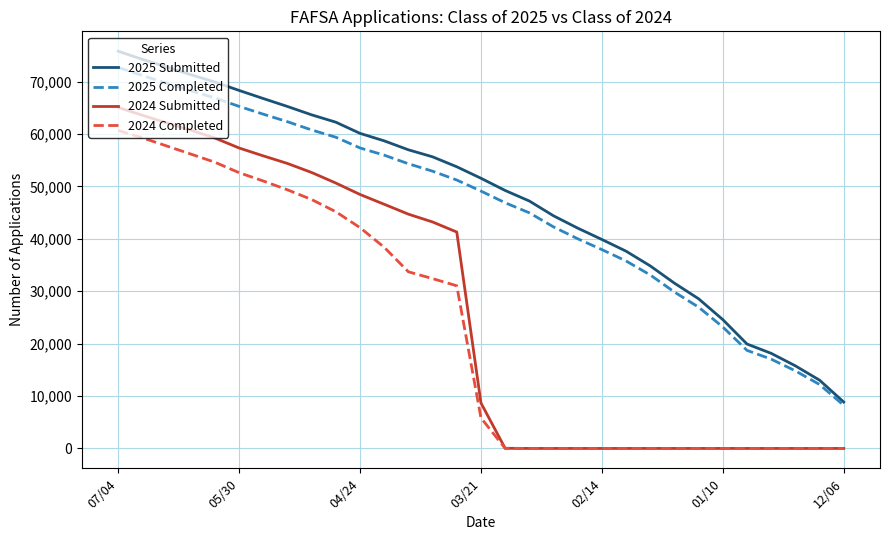

True or false: 2025 Completed and 2024 Completed intersect in this chart.

False